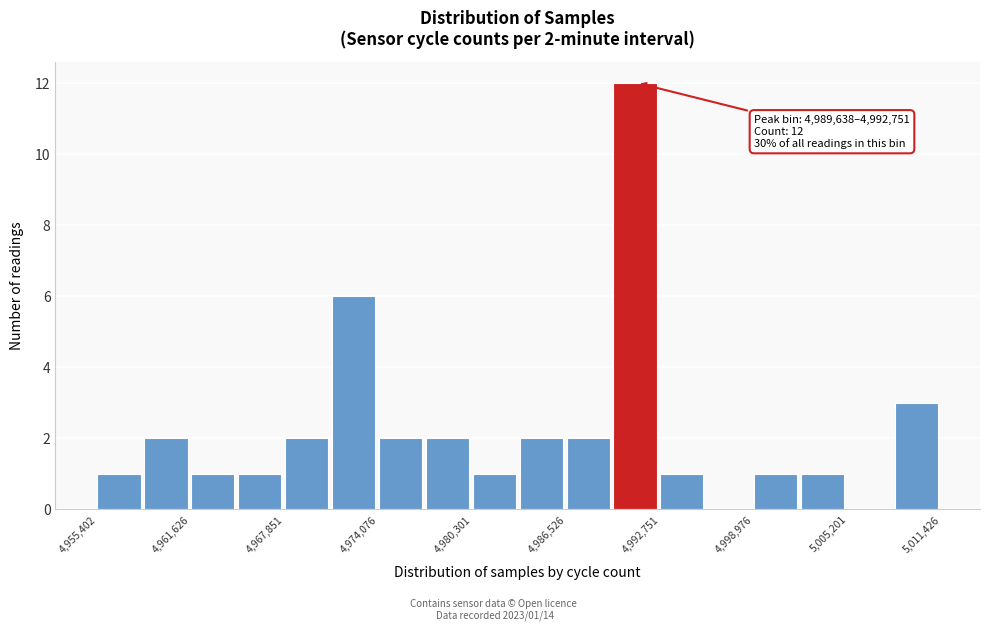

Read against the x-axis, roughly where is the centre of the tallest bar?

4991000